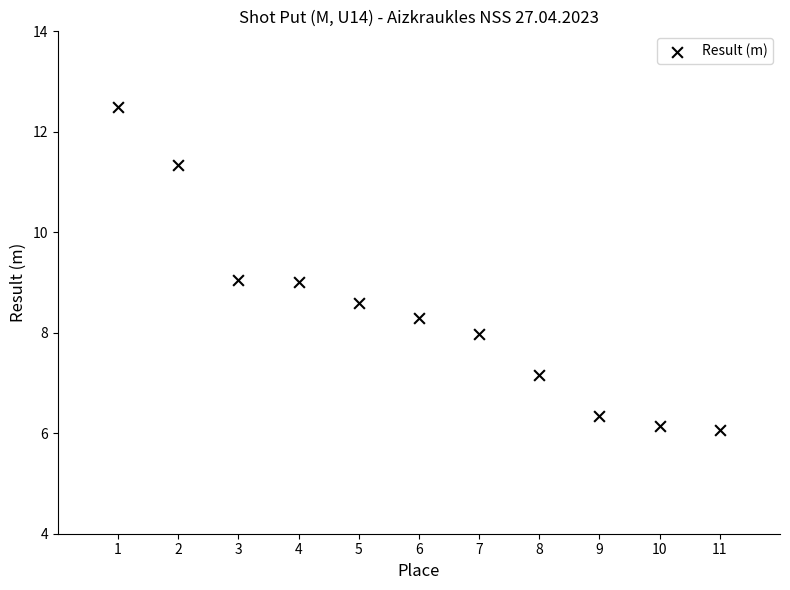

What is the range of X values (max minus min)?

10.0